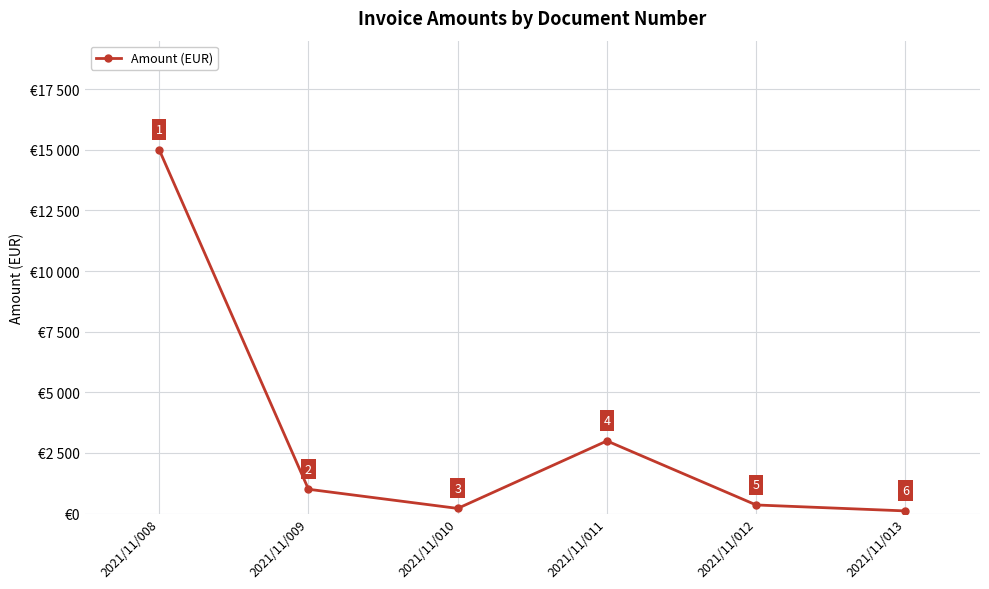

Rank the categories by value from lowest to highest.

2021/11/013, 2021/11/010, 2021/11/012, 2021/11/009, 2021/11/011, 2021/11/008